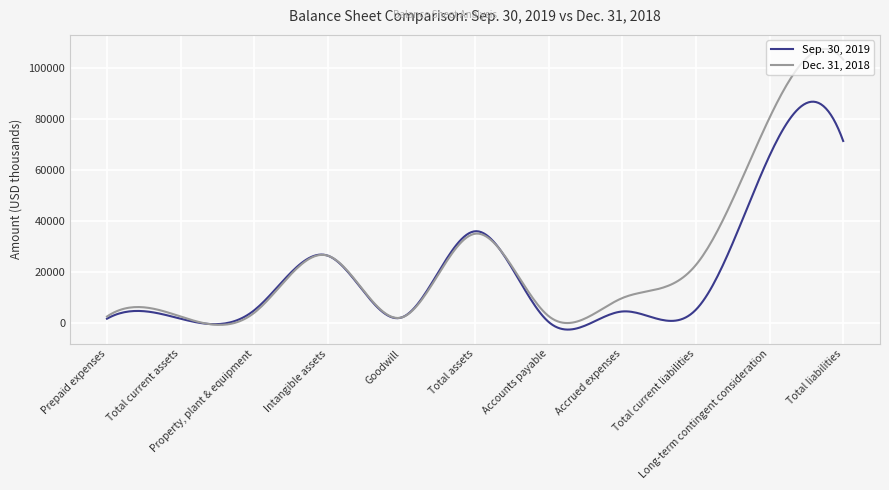

What is the maximum value shown in the chart?

107546.5